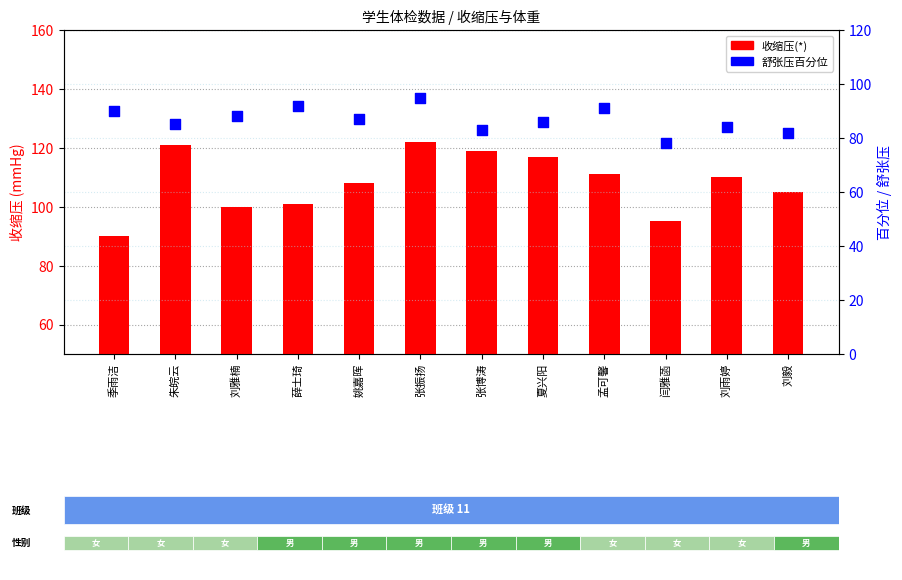

Which series has the largest Y range (max minus min)?

收缩压(*)